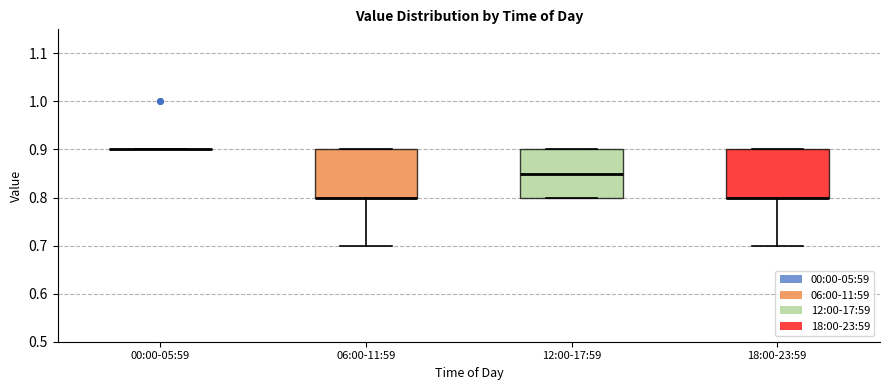

Reading left to right, read every box against the y-axis: the position of its median line, the range the box covers, and the ends of its whiskers. The values are not printed on the chart, so give them approximately, as read against the axis.

00:00-05:59: box collapsed to a line at 0.90, whiskers 0.90 to 0.90
06:00-11:59: median 0.80 (drawn on the box's lower edge), box 0.80 to 0.90, whiskers 0.70 to 0.90
12:00-17:59: median 0.85, box 0.80 to 0.90, whiskers 0.80 to 0.90
18:00-23:59: median 0.80 (drawn on the box's lower edge), box 0.80 to 0.90, whiskers 0.70 to 0.90